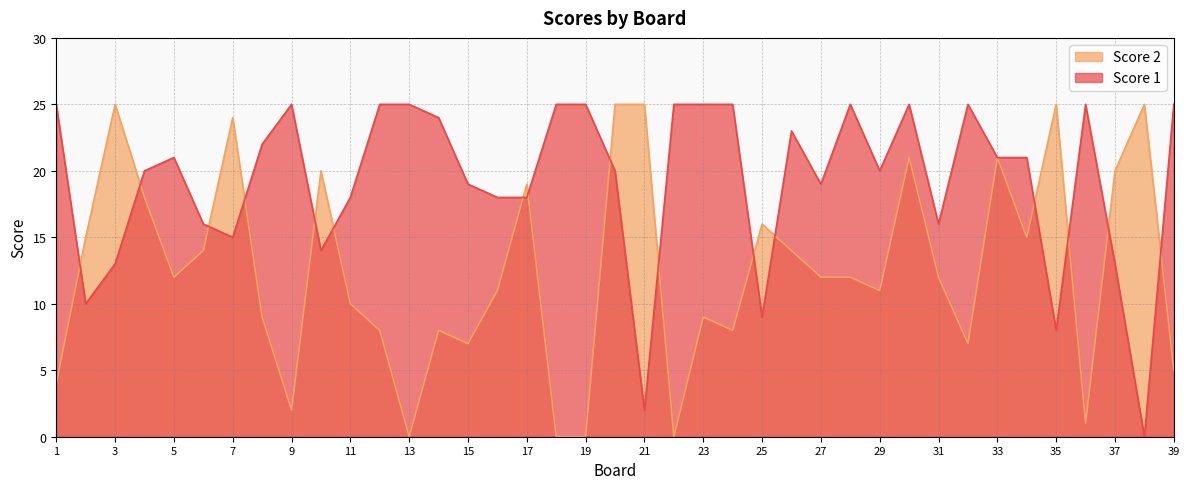

What is the highest value of the Score 2 series?

25